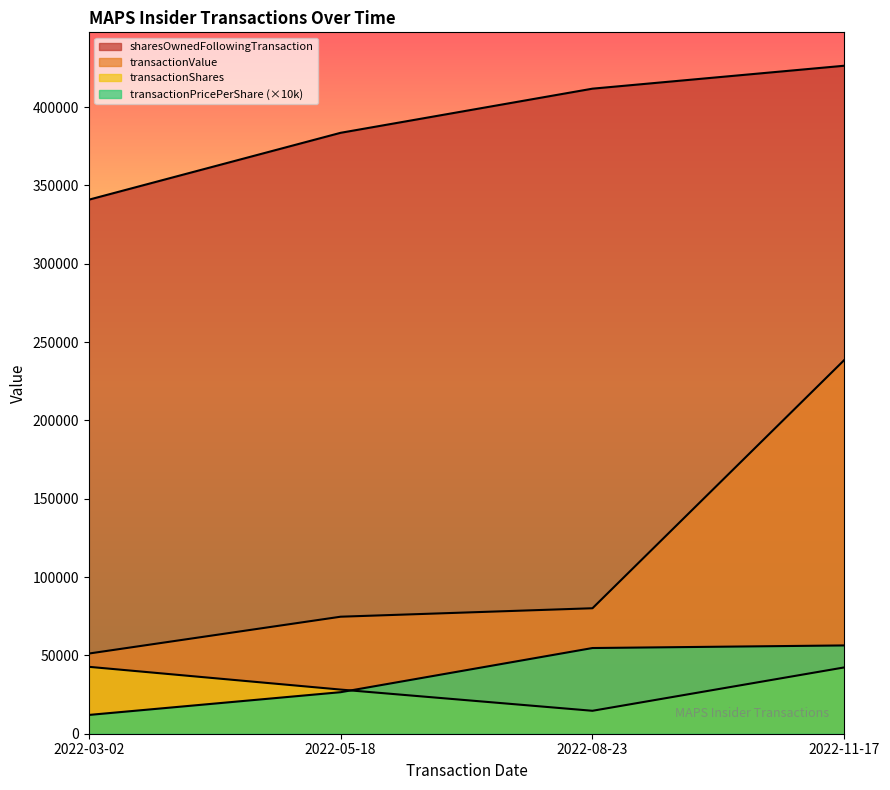

The transactionShares series shows 40080 at 2022-05-18. True or false?

False